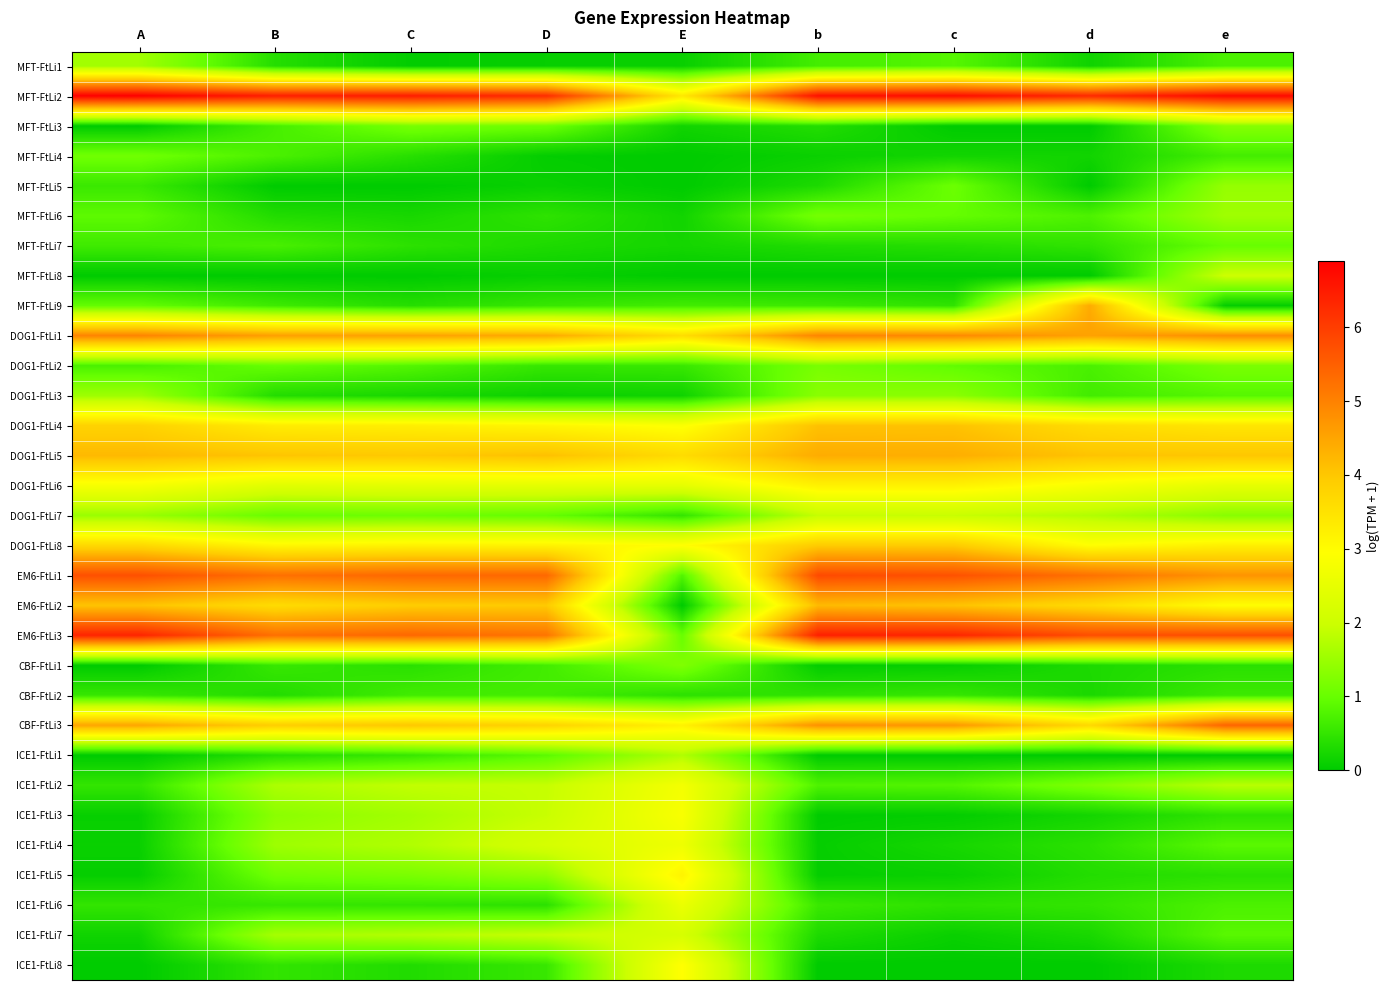

Reading right to left, what are all the values shown in this chart?

MFT-FtLi1: e=0.7	d=0.2	c=0.8	b=0.7	E=0.1	D=0.1	C=0.0	B=0.4	A=1.6
MFT-FtLi2: e=6.7	d=6.3	c=6.7	b=6.7	E=3.4	D=6.2	C=6.5	B=6.4	A=6.9
MFT-FtLi3: e=1.3	d=0.0	c=0.0	b=0.4	E=0.2	D=1.1	C=1.2	B=0.7	A=0.0
MFT-FtLi4: e=0.7	d=0.2	c=0.2	b=0.1	E=0.0	D=0.0	C=0.4	B=0.7	A=1.1
MFT-FtLi5: e=1.4	d=0.0	c=1.0	b=0.3	E=0.0	D=0.1	C=0.0	B=0.0	A=0.6
MFT-FtLi6: e=1.5	d=0.8	c=1.0	b=1.1	E=0.2	D=0.5	C=0.2	B=0.3	A=0.9
MFT-FtLi7: e=1.0	d=0.5	c=0.4	b=0.3	E=0.2	D=0.3	C=0.4	B=0.7	A=0.6
MFT-FtLi8: e=2.0	d=0.0	c=0.0	b=0.0	E=0.0	D=0.1	C=0.0	B=0.0	A=0.0
MFT-FtLi9: e=0.0	d=4.4	c=0.5	b=0.6	E=0.6	D=0.5	C=0.4	B=0.6	A=1.0
DOG1-FtLi1: e=4.8	d=4.5	c=4.9	b=5.0	E=3.6	D=4.4	C=4.5	B=4.6	A=5.0
DOG1-FtLi2: e=1.2	d=0.7	c=0.9	b=1.2	E=0.6	D=0.5	C=0.8	B=1.0	A=0.7
DOG1-FtLi3: e=0.8	d=0.6	c=1.3	b=1.3	E=0.2	D=0.1	C=0.2	B=0.3	A=1.5
DOG1-FtLi4: e=3.4	d=3.6	c=4.1	b=4.1	E=2.9	D=3.1	C=3.3	B=3.3	A=3.8
DOG1-FtLi5: e=4.0	d=4.1	c=4.4	b=4.4	E=3.6	D=4.1	C=4.0	B=4.0	A=4.2
DOG1-FtLi6: e=2.5	d=2.8	c=3.2	b=3.2	E=2.5	D=2.5	C=2.4	B=2.4	A=2.8
DOG1-FtLi7: e=1.3	d=1.7	c=1.9	b=1.9	E=0.5	D=1.0	C=1.1	B=1.0	A=1.5
DOG1-FtLi8: e=3.2	d=3.0	c=3.9	b=3.9	E=3.0	D=3.2	C=3.2	B=3.1	A=3.7
EM6-FtLi1: e=4.7	d=5.2	c=5.7	b=5.8	E=0.8	D=5.4	C=5.4	B=5.3	A=5.7
EM6-FtLi2: e=3.0	d=3.6	c=4.1	b=4.2	E=0.0	D=4.0	C=3.9	B=3.6	A=4.1
EM6-FtLi3: e=5.7	d=5.8	c=6.3	b=6.4	E=1.0	D=5.2	C=5.4	B=5.3	A=6.4
CBF-FtLi1: e=0.4	d=0.3	c=0.1	b=0.0	E=1.2	D=0.7	C=0.4	B=0.5	A=0.0
CBF-FtLi2: e=0.6	d=0.3	c=0.5	b=0.5	E=0.4	D=0.7	C=0.6	B=0.3	A=0.5
CBF-FtLi3: e=5.4	d=3.7	c=4.7	b=4.8	E=3.2	D=3.8	C=4.0	B=3.9	A=4.5
ICE1-FtLi1: e=0.0	d=0.0	c=0.0	b=0.0	E=1.7	D=0.9	C=0.5	B=0.4	A=0.0
ICE1-FtLi2: e=1.8	d=1.2	c=0.8	b=0.8	E=2.7	D=1.9	C=1.9	B=1.7	A=0.5
ICE1-FtLi3: e=0.5	d=0.2	c=0.0	b=0.0	E=2.8	D=1.9	C=1.6	B=1.3	A=0.1
ICE1-FtLi4: e=0.9	d=0.4	c=0.2	b=0.1	E=2.6	D=2.2	C=1.7	B=1.5	A=0.1
ICE1-FtLi5: e=0.4	d=0.3	c=0.1	b=0.0	E=3.2	D=1.4	C=1.2	B=1.1	A=0.1
ICE1-FtLi6: e=0.7	d=0.5	c=0.4	b=0.6	E=2.6	D=0.4	C=0.5	B=0.5	A=0.5
ICE1-FtLi7: e=0.9	d=0.2	c=0.1	b=0.3	E=2.2	D=1.9	C=1.7	B=1.6	A=0.2
ICE1-FtLi8: e=0.3	d=0.0	c=0.0	b=0.0	E=3.0	D=0.5	C=0.3	B=0.5	A=0.0